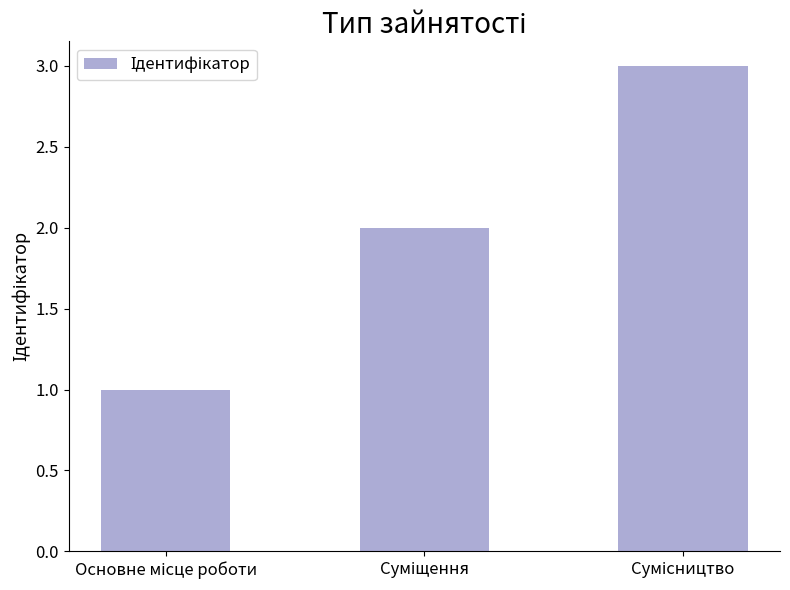

What is the maximum value shown in the chart?

3